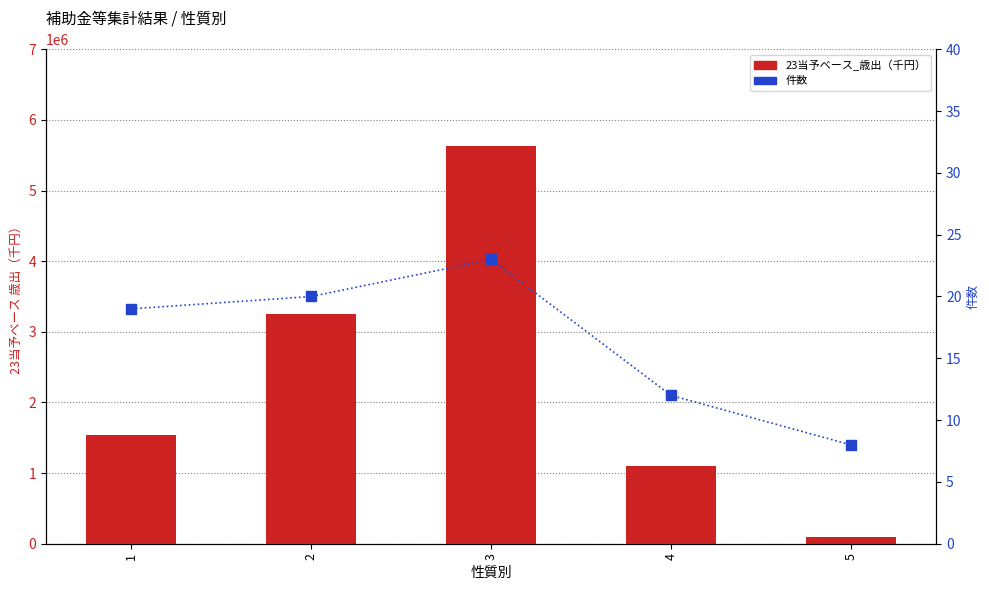

Which series reaches the minimum Y coordinate?

件数